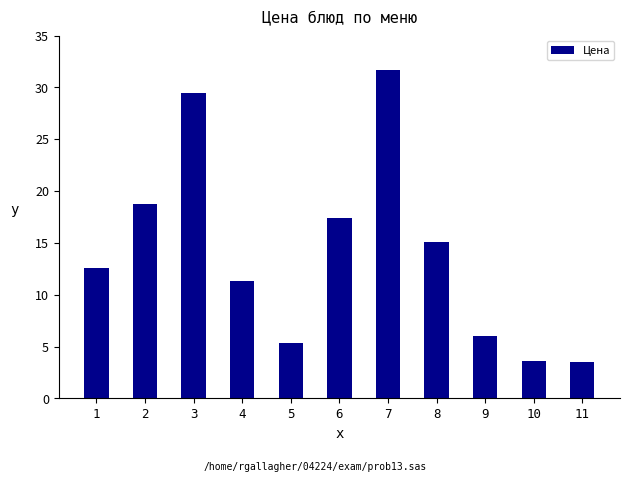

What is the difference between the maximum and second lowest values?

28.0